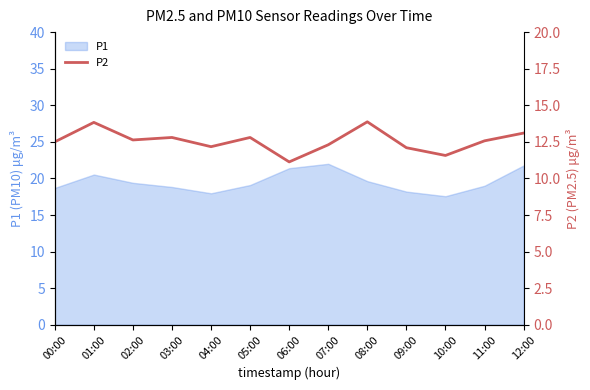

What position from the left is 02:00?

3